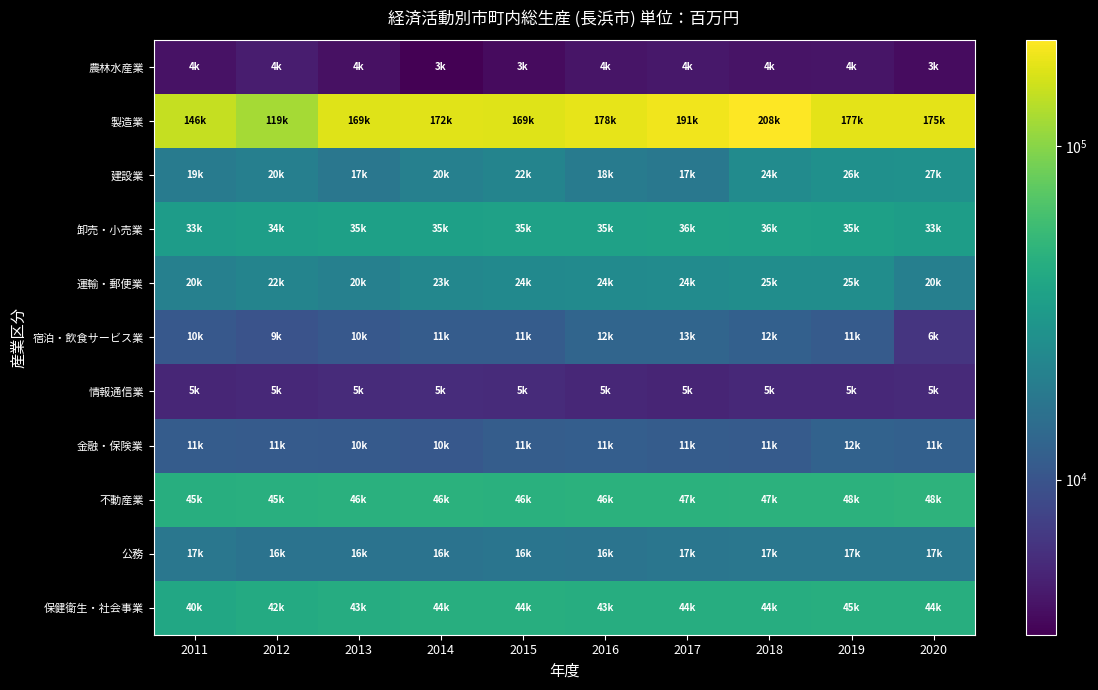

Count the number of categories in the chart.

10